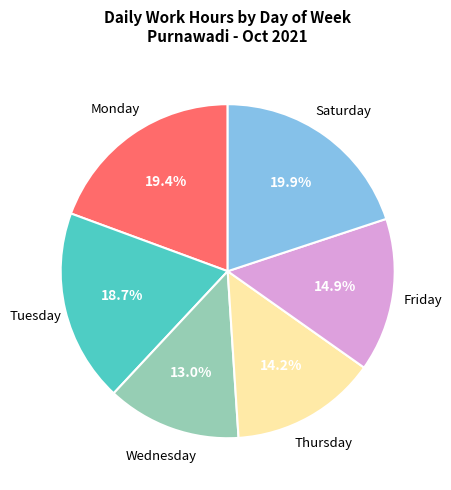

How many slices are in this pie chart?

6